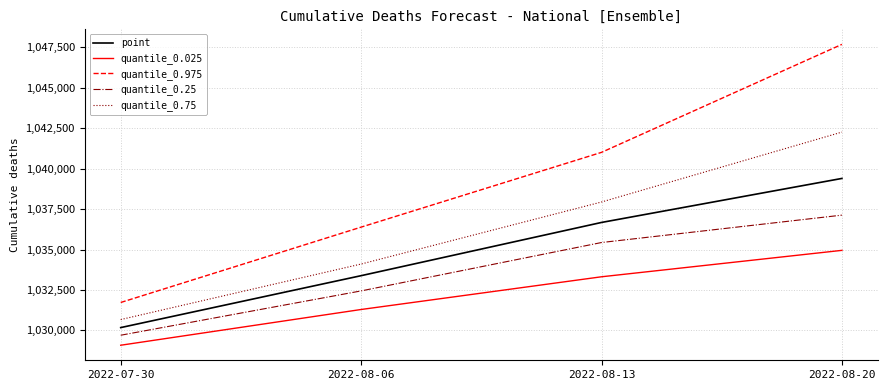

How many quantile_0.975 values are between 1036382 and 1047672?

3